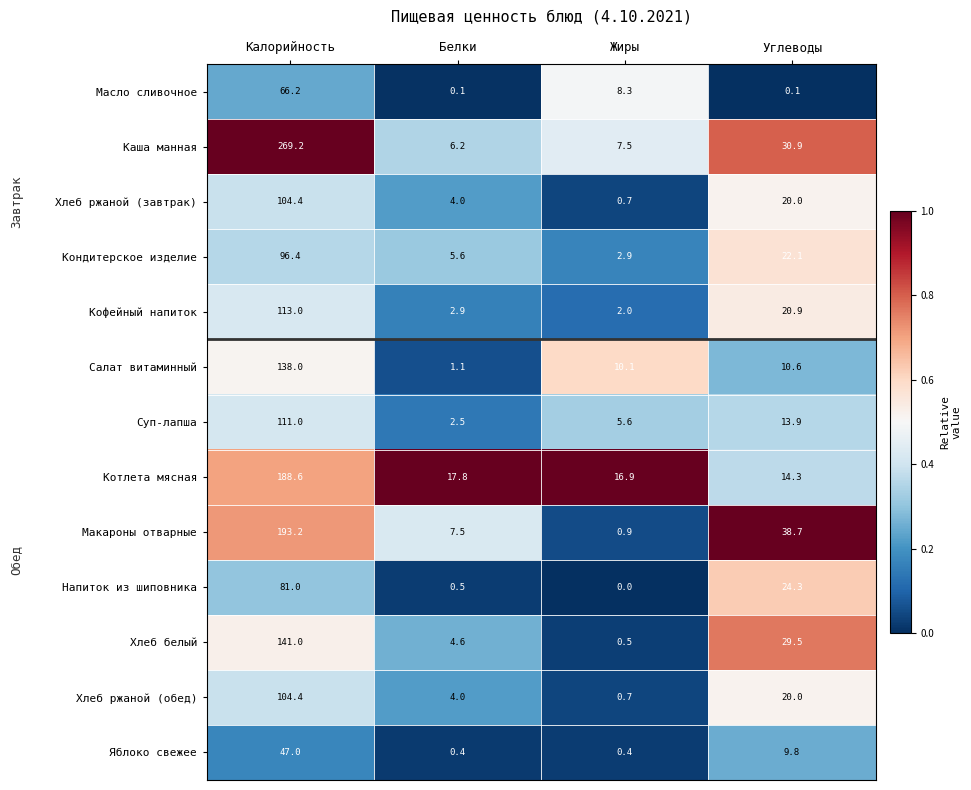

List the labels in order of Напиток из шиповника value, largest first.

Калорийность, Углеводы, Белки, Жиры